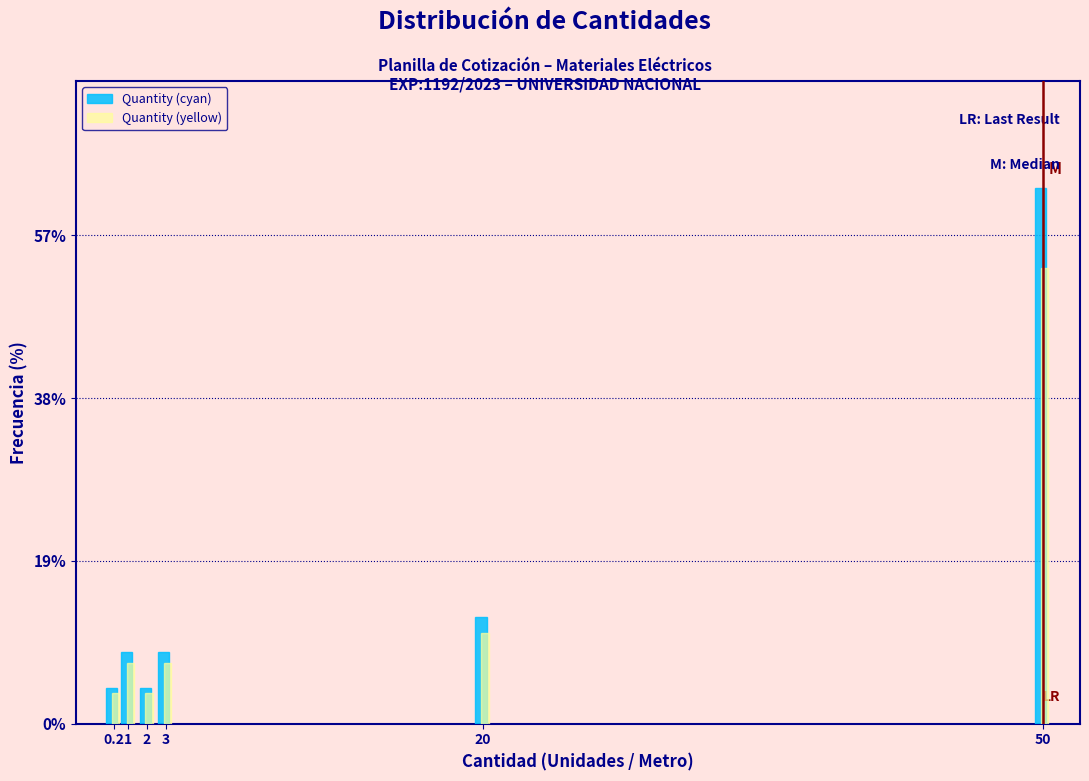

Reading left to right, extract all data points from this chart.

Quantity (cyan): 0.2=4.2	1=8.3	2=4.2	3=8.3	20=12.5	50=62.5
Quantity (yellow): 0.2=3.5	1=7.1	2=3.5	3=7.1	20=10.6	50=53.1